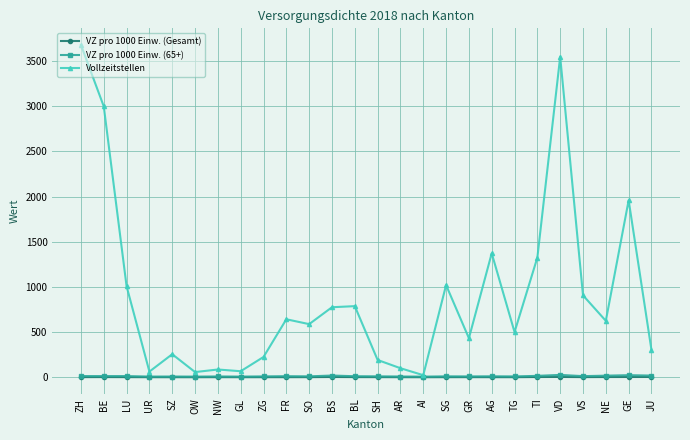

In VZ pro 1000 Einw. (65+), how many points are higher than both neighbors (excluding endpoints)?

9